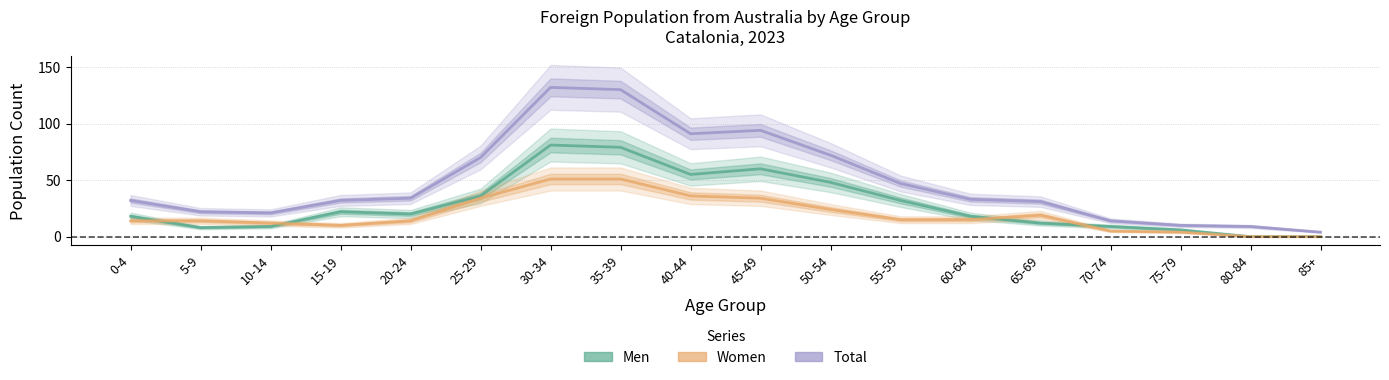

True or false: Total and Men intersect in this chart.

False